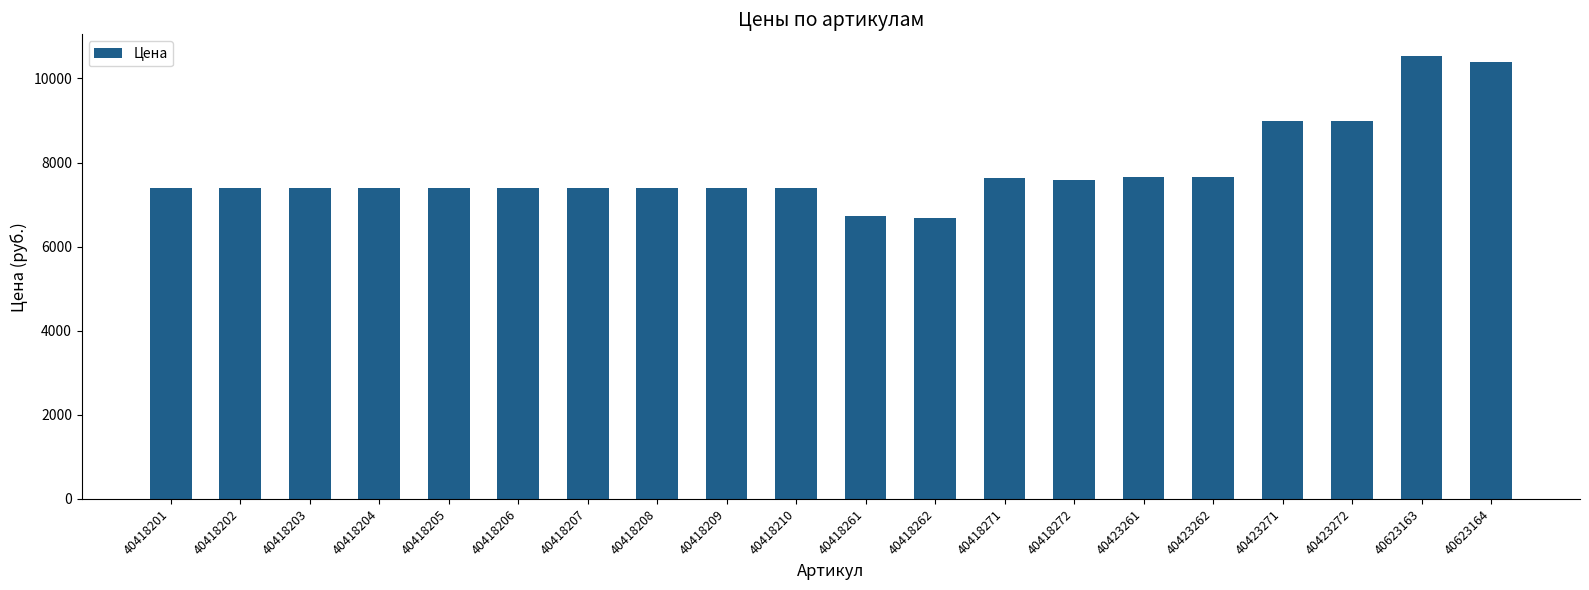

What is the average value?

7848